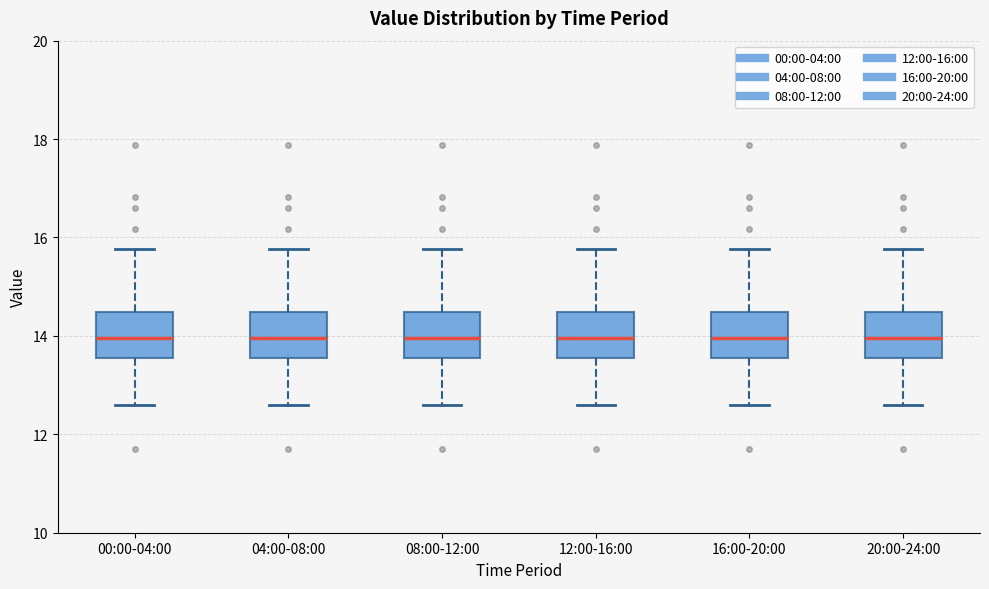

Where is the upper edge of the box for 20:00-24:00 on the y-axis? The values are not printed on the chart, so give them approximately, as read against the axis.

14.4